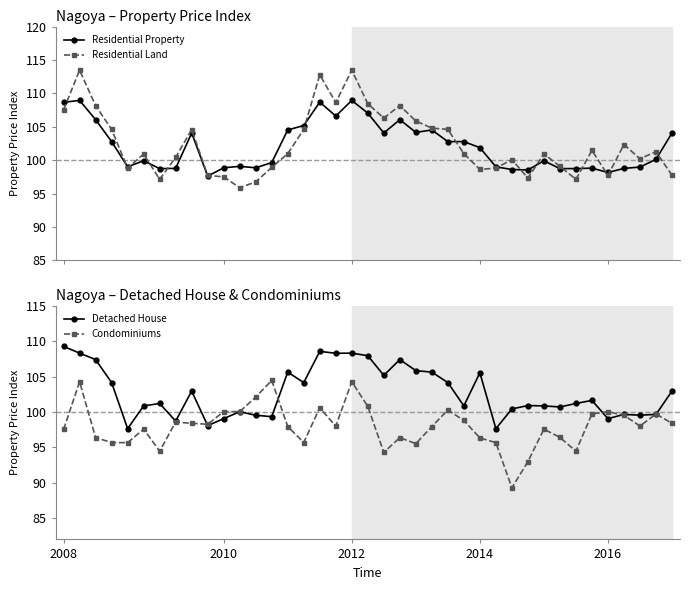

How many values in the Condominiums series exceed 97?

25